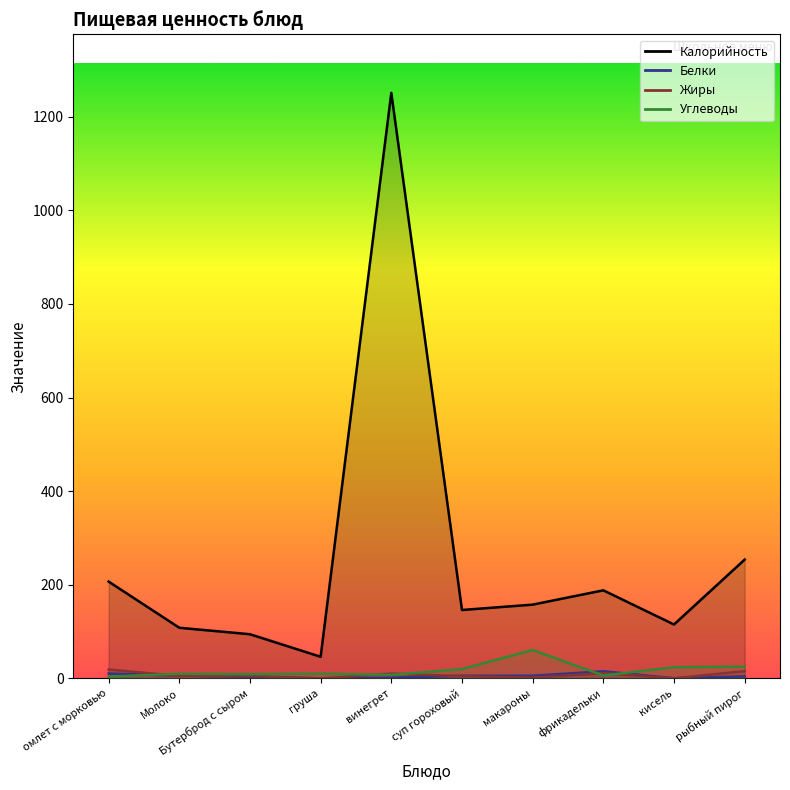

How many interior local valleys does the Углеводы series have?

3